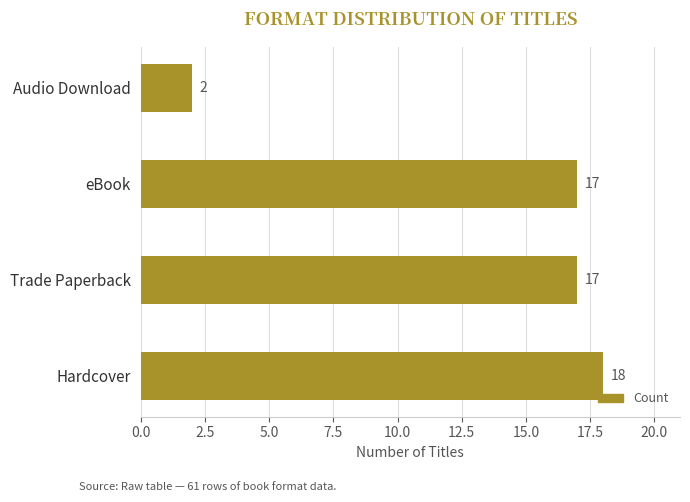

The chart shows a value of 9 at eBook. True or false?

False